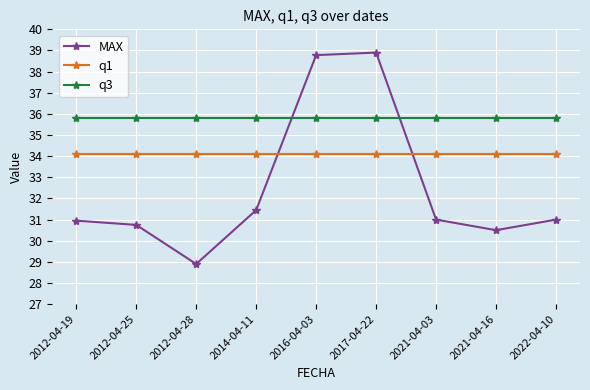

True or false: q3 and MAX cross at least once.

True